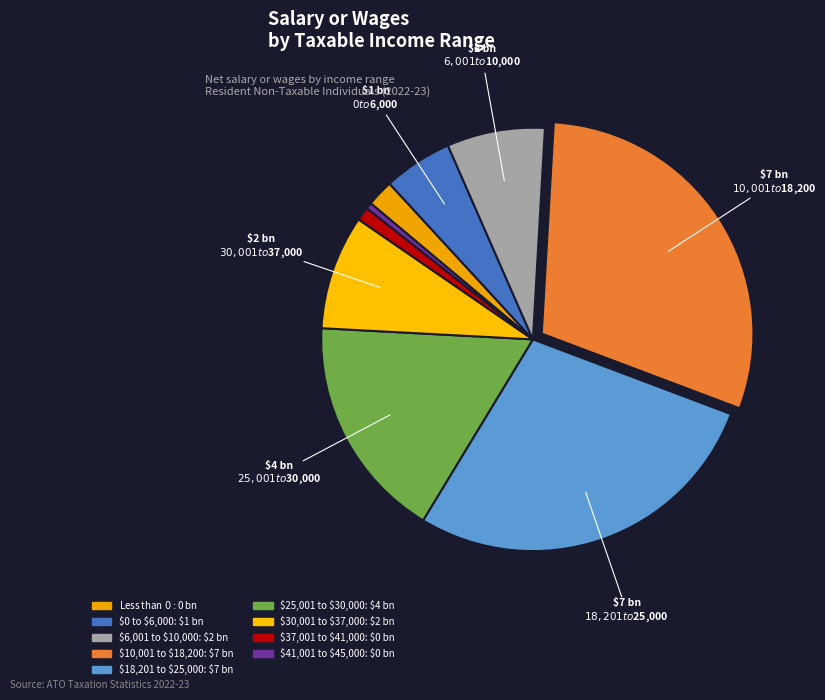

Rank the categories by value from lowest to highest.

$41,001 to $45,000, $37,001 to $41,000, Less than $0, $0 to $6,000, $6,001 to $10,000, $30,001 to $37,000, $25,001 to $30,000, $18,201 to $25,000, $10,001 to $18,200